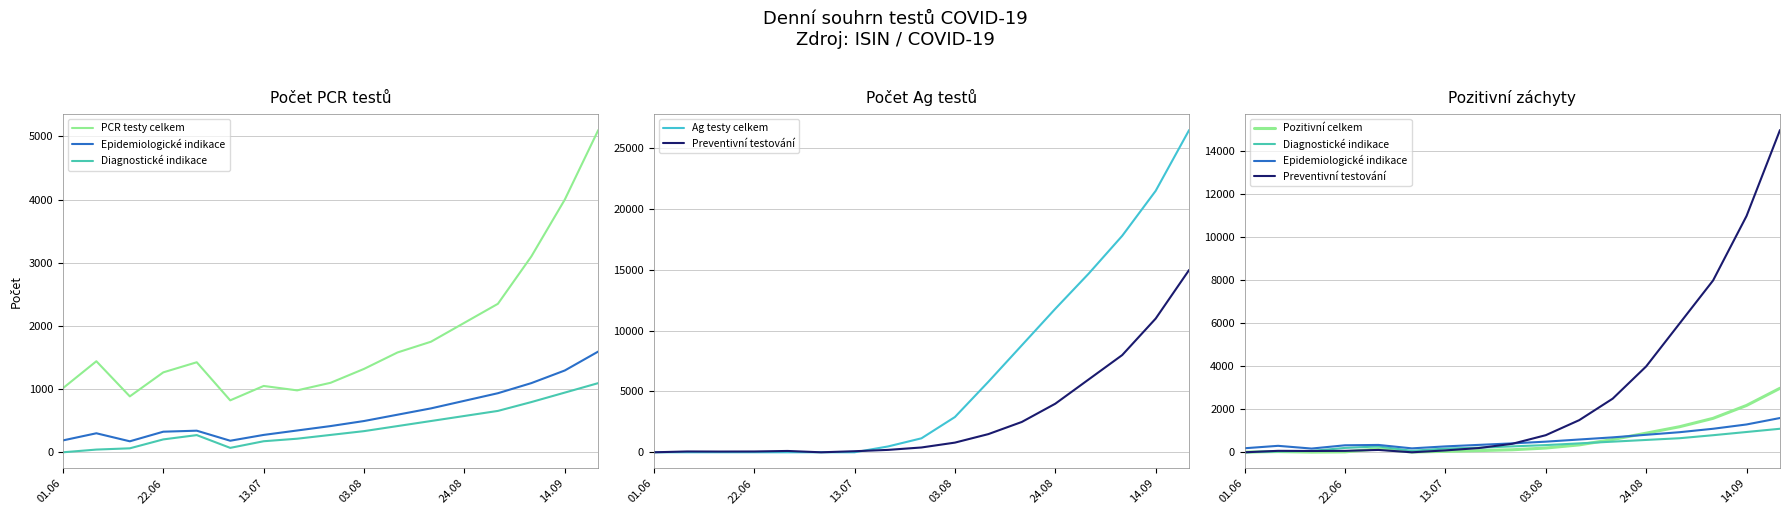

At which category does Preventivní testování reach its first local valley?

13.07